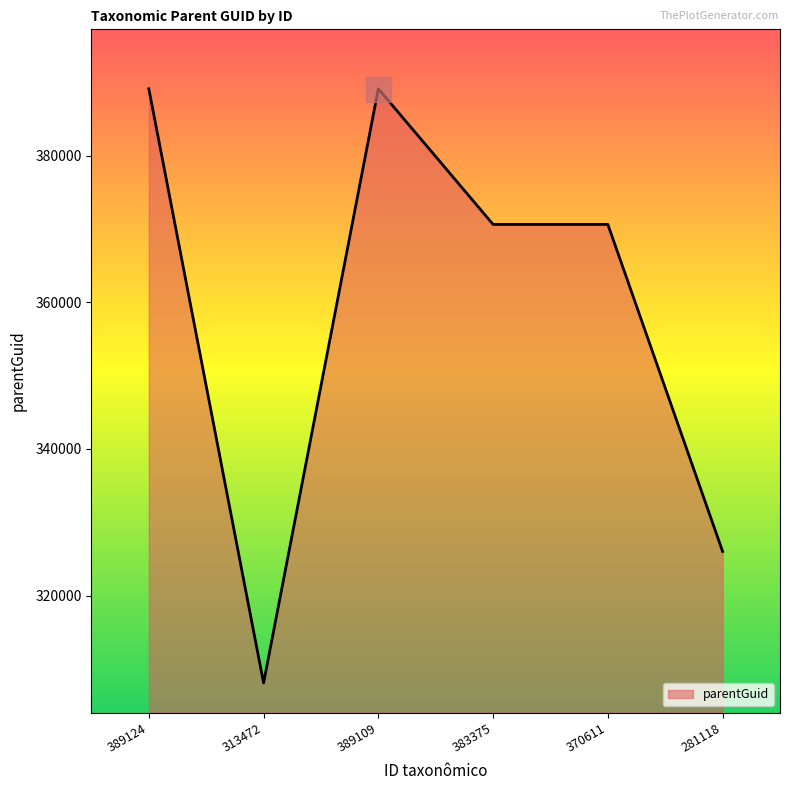

How many series are shown in this chart?

1